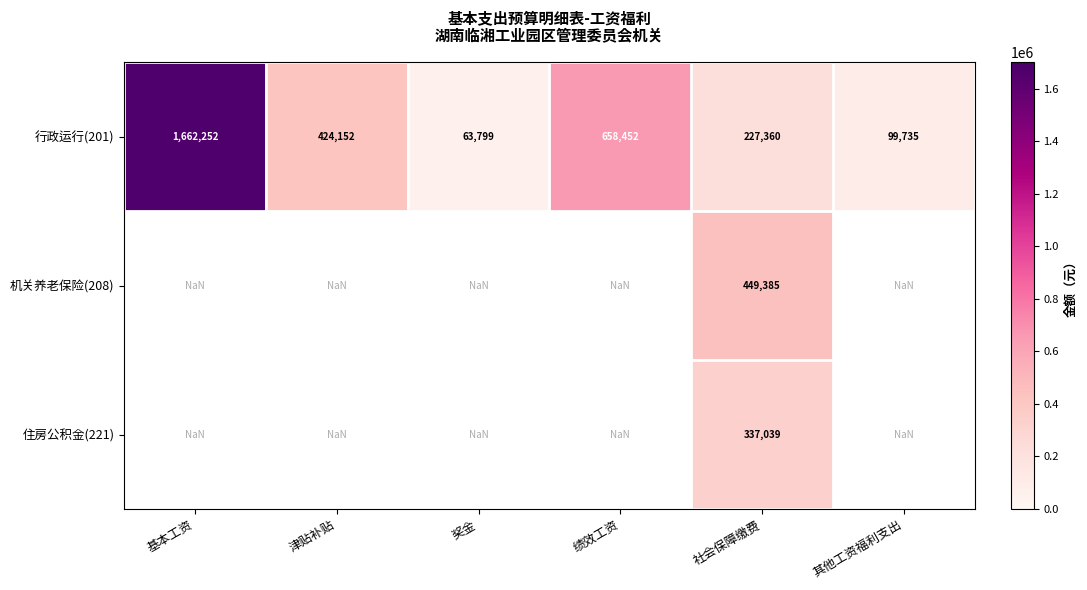

At which category is the sum across all series the highest?

社会保障缴费